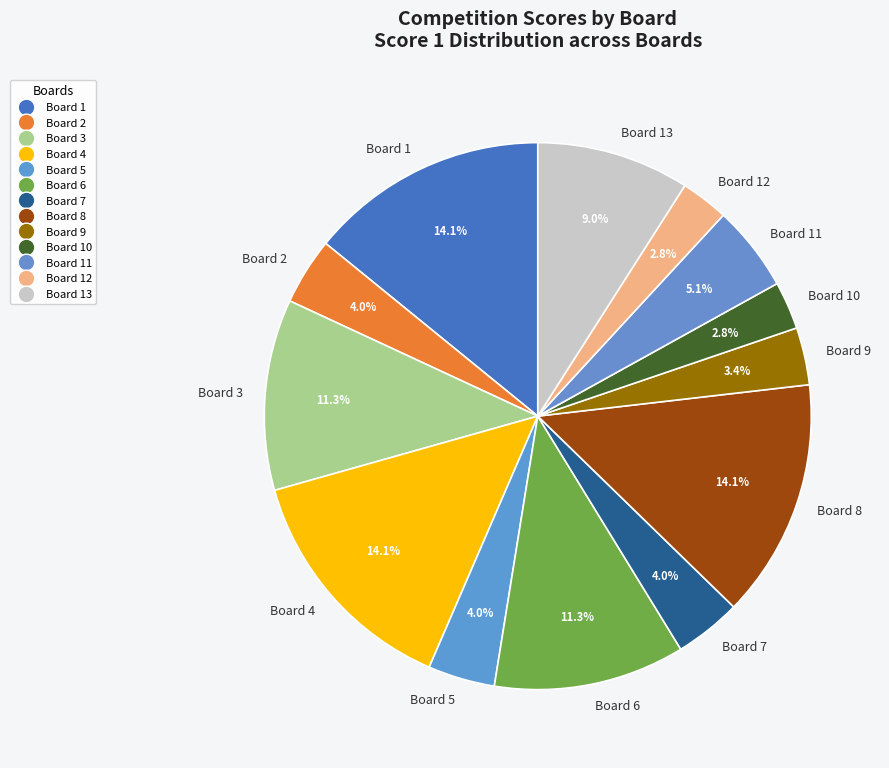

To the nearest percent, what is the average slice percentage?

8%